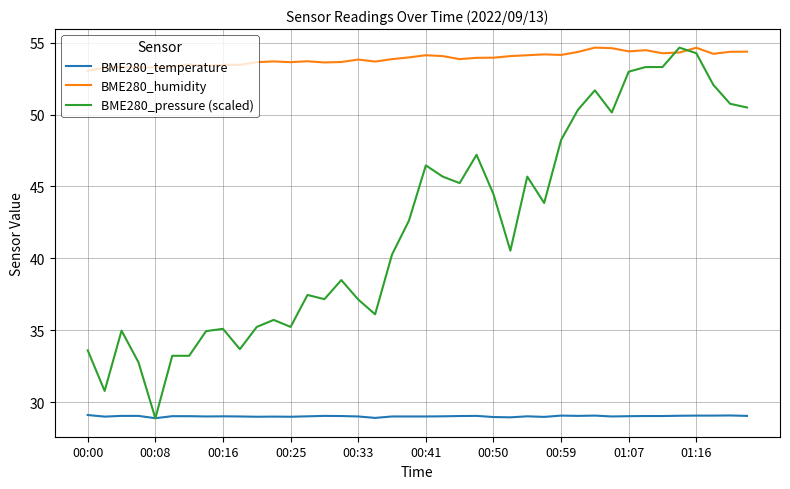

What is the smallest value displayed?

28.9